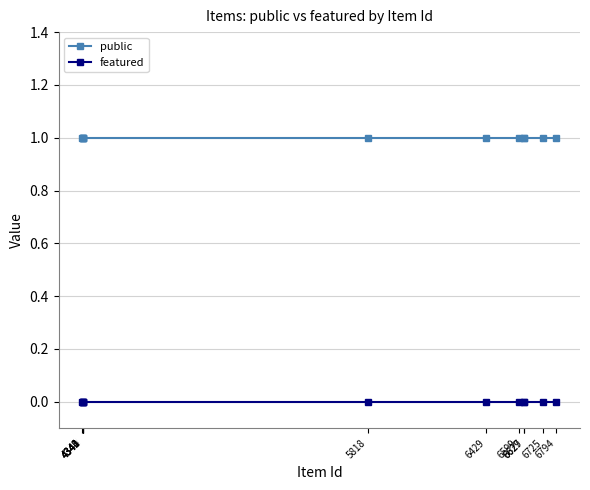

What is the spread (max minus min) of values at 4340?

1